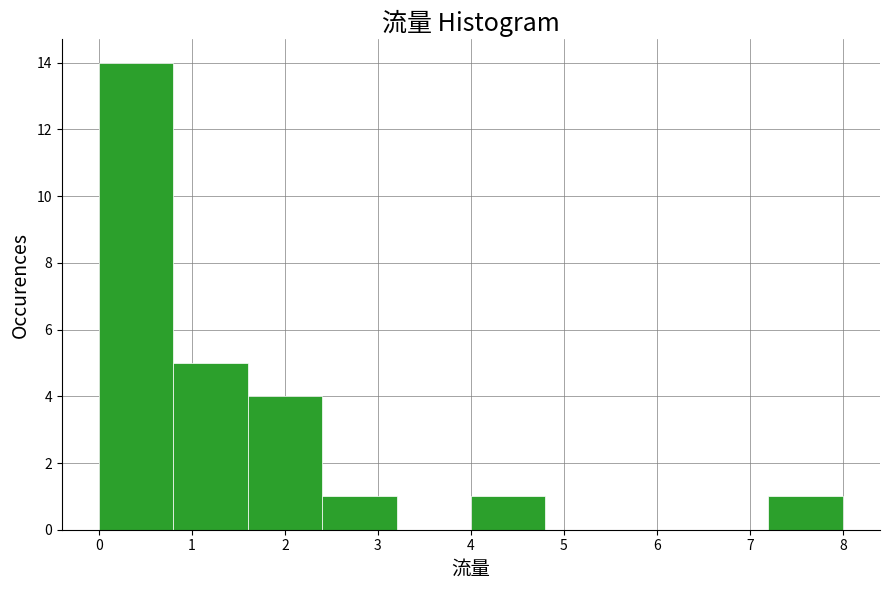

Reading left to right, list every bar in this chart as the range it spans on the x-axis followed by its height. The values are not printed on the chart, so give them approximately, as read against the axis.

0.0 to 0.8: 14
0.8 to 1.6: 5
1.6 to 2.4: 4
2.4 to 3.2: 1
3.2 to 4.0: 0
4.0 to 4.8: 1
4.8 to 5.6: 0
5.6 to 6.4: 0
6.4 to 7.2: 0
7.2 to 8.0: 1